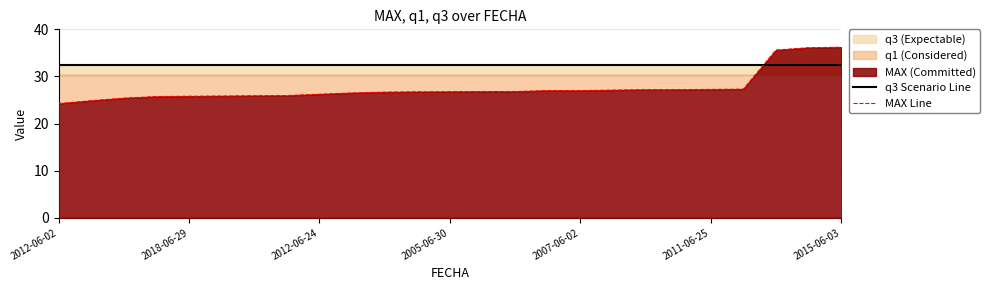

Which series has the largest range (max minus min)?

MAX Line